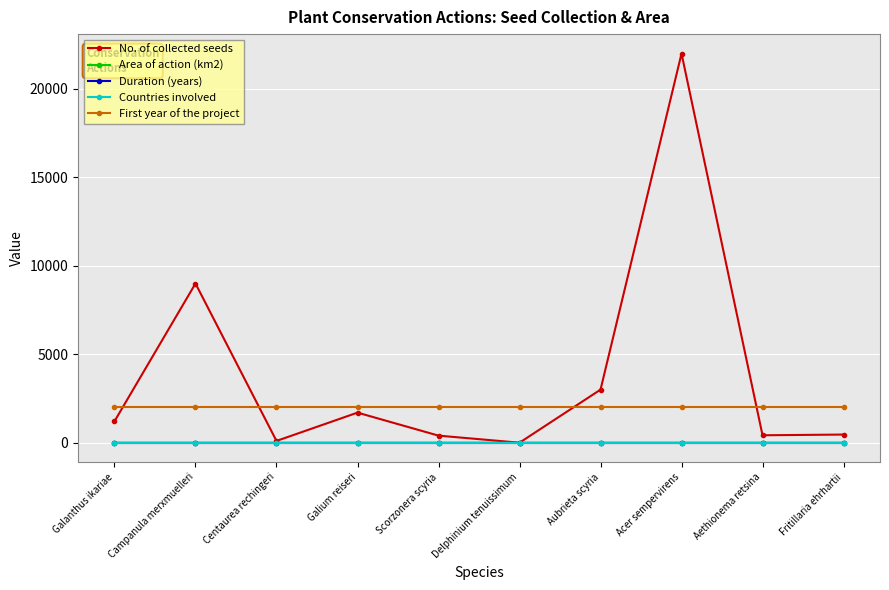

What position from the left is Acer sempervirens?

8